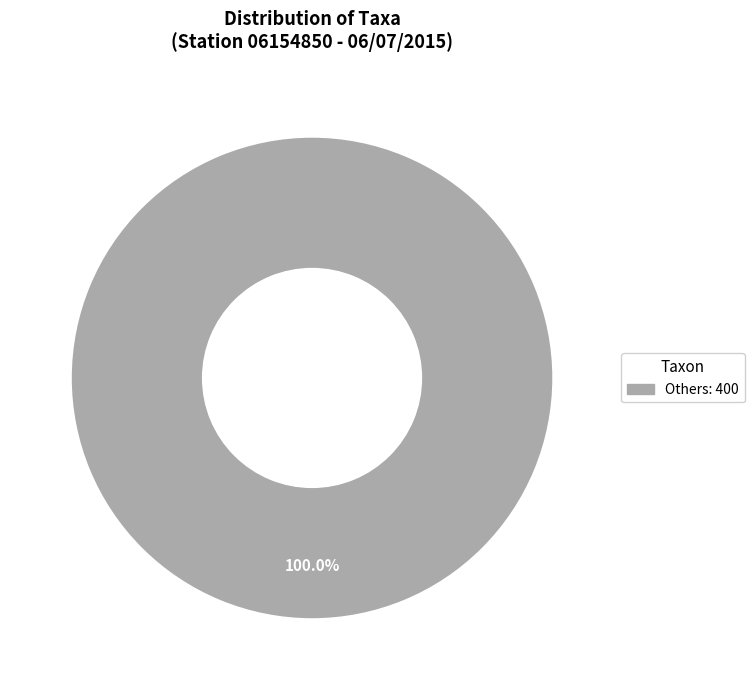

Does any single category account for the majority?

Yes